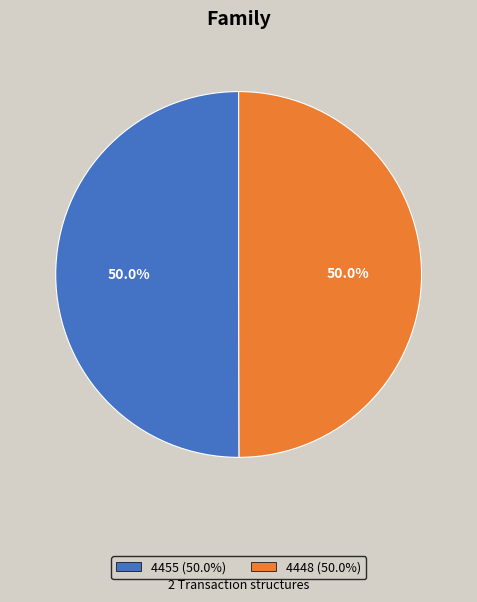

Approximately how many times larger is the value at 4448 (50.0%) compared to 4455 (50.0%)?

1.0